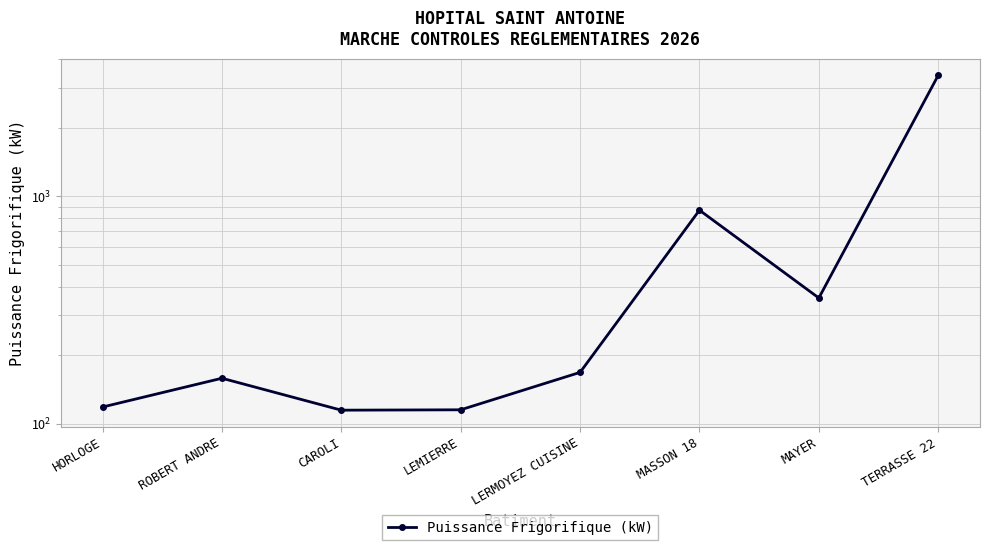

Count the number of categories in the chart.

8